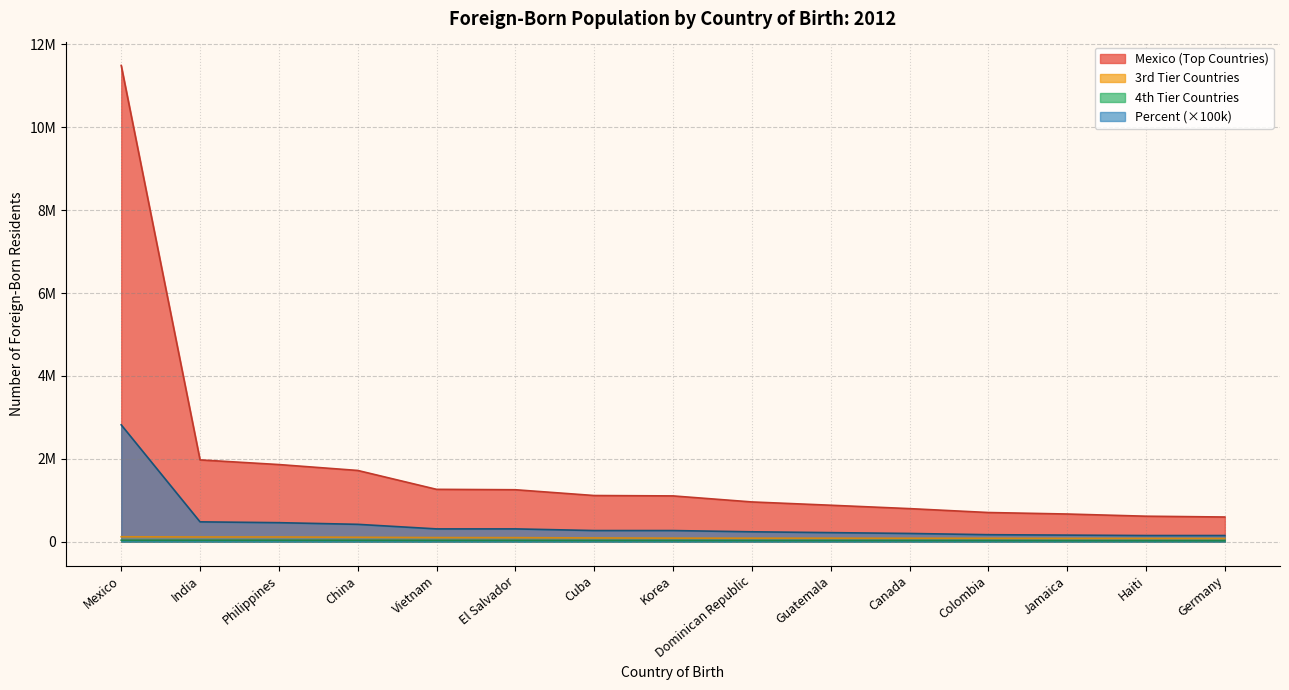

What is the average value of the India series?

442000.0